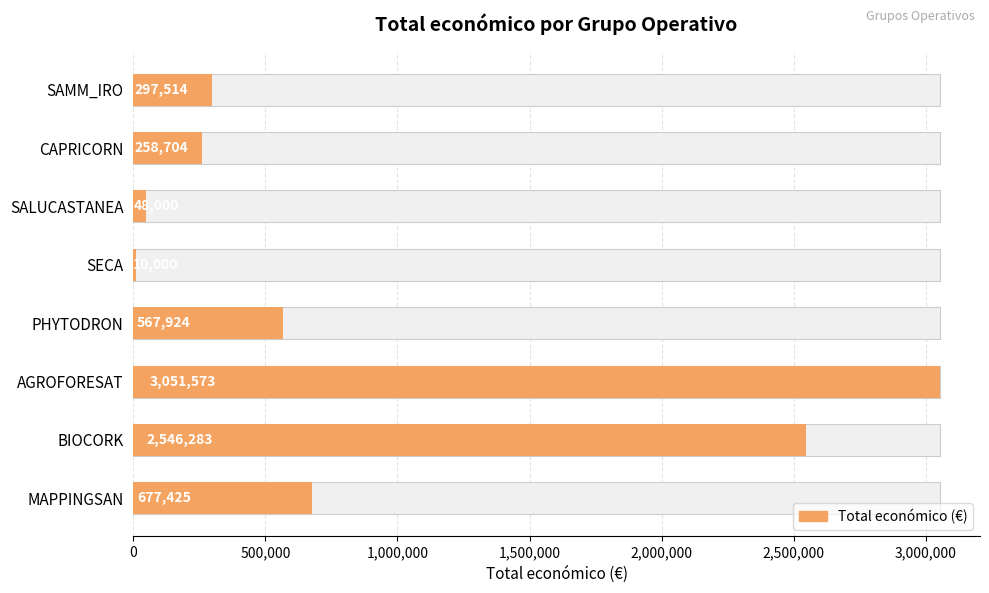

What is the average value?

932178